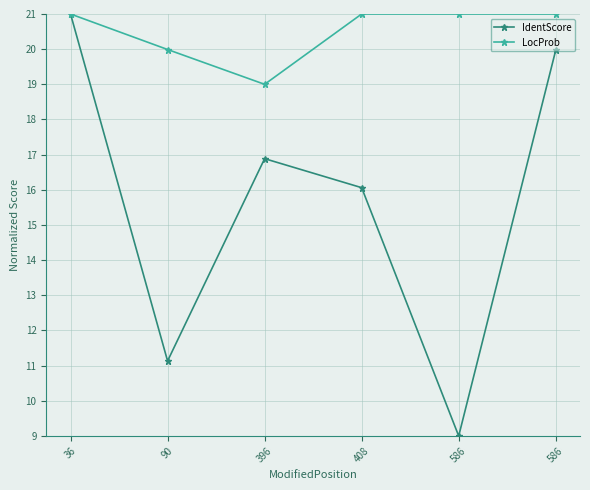

What is the difference between the IdentScore values at 408 and 586?

7.1